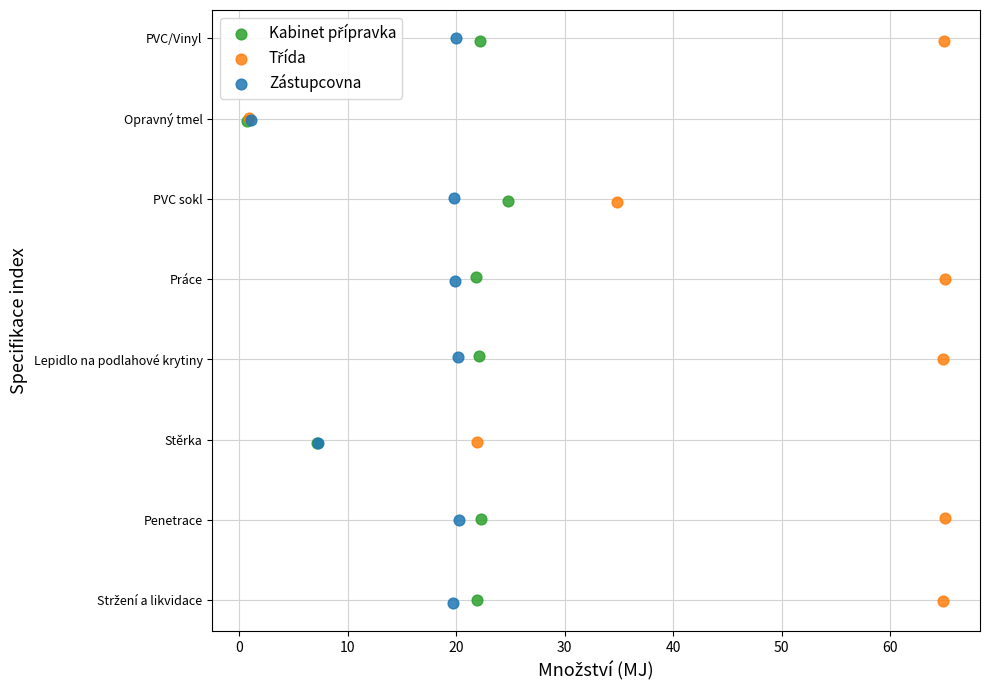

Which series has the widest spread of Y values?

Zástupcovna